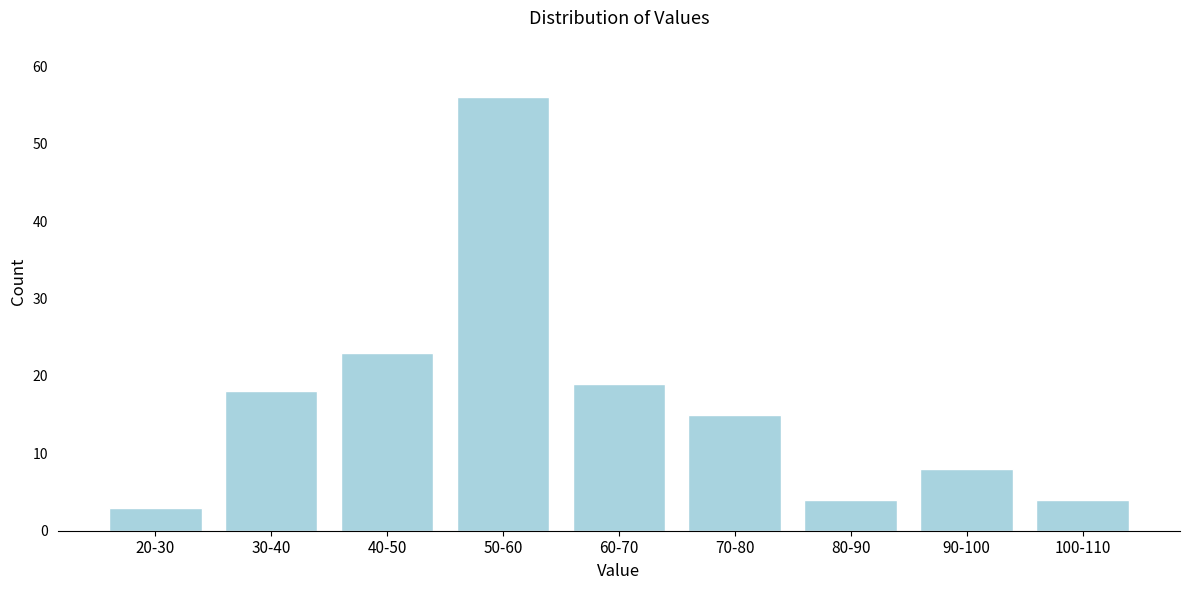

Reading left to right, extract all data points from this chart.

3	18	23	56	19	15	4	8	4